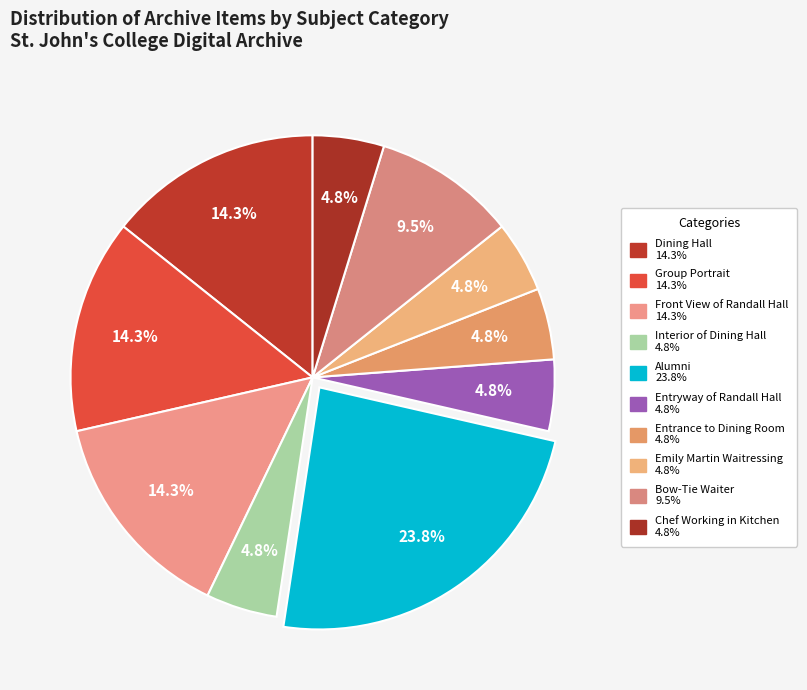

Is there any slice that represents more than half of the pie?

No